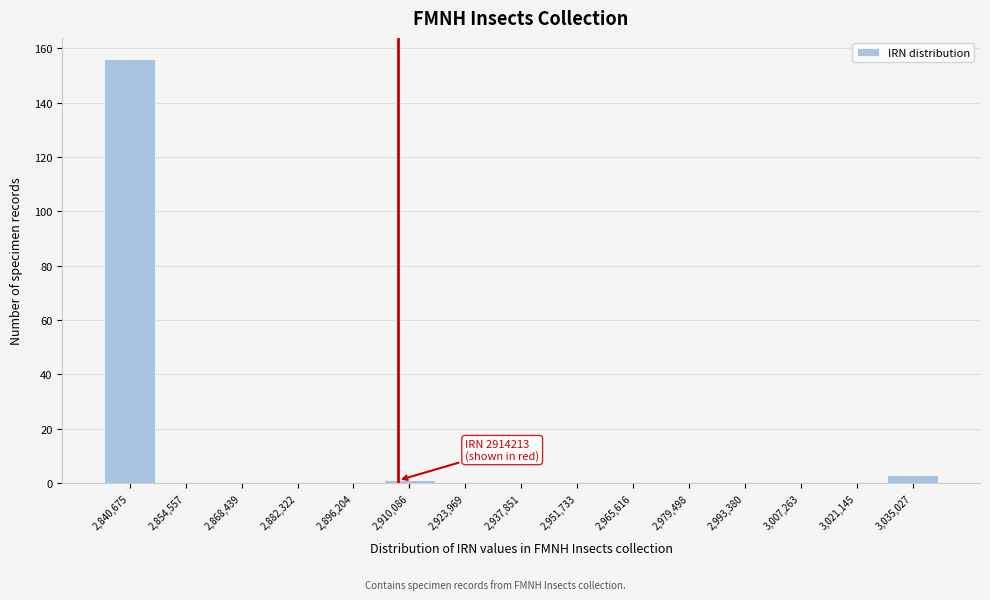

Reading left to right, what are all the values shown in this chart?

2,840,675=156	2,854,557=0	2,868,439=0	2,882,322=0	2,896,204=0	2,910,086=1	2,923,969=0	2,937,851=0	2,951,733=0	2,965,616=0	2,979,498=0	2,993,380=0	3,007,263=0	3,021,145=0	3,035,027=3